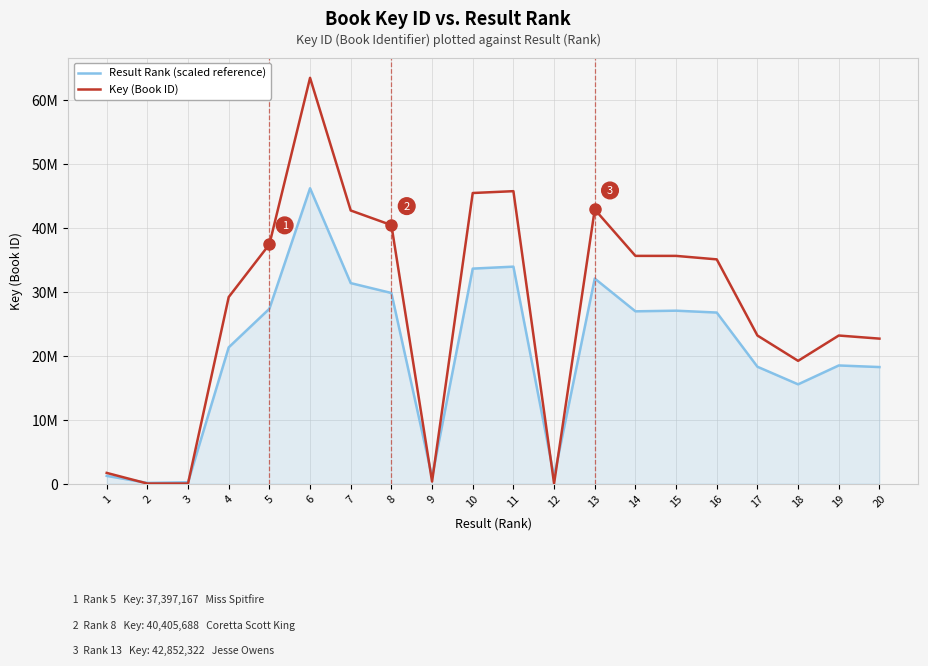

True or false: Key (Book ID) has a value of 45423697.0 at 10.

True